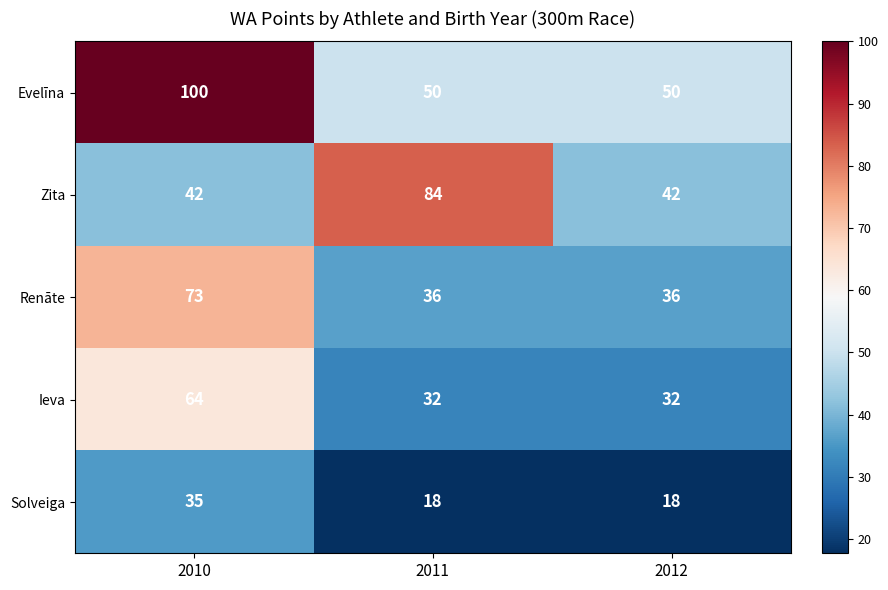

The Solveiga series shows 35 at 2010. True or false?

True